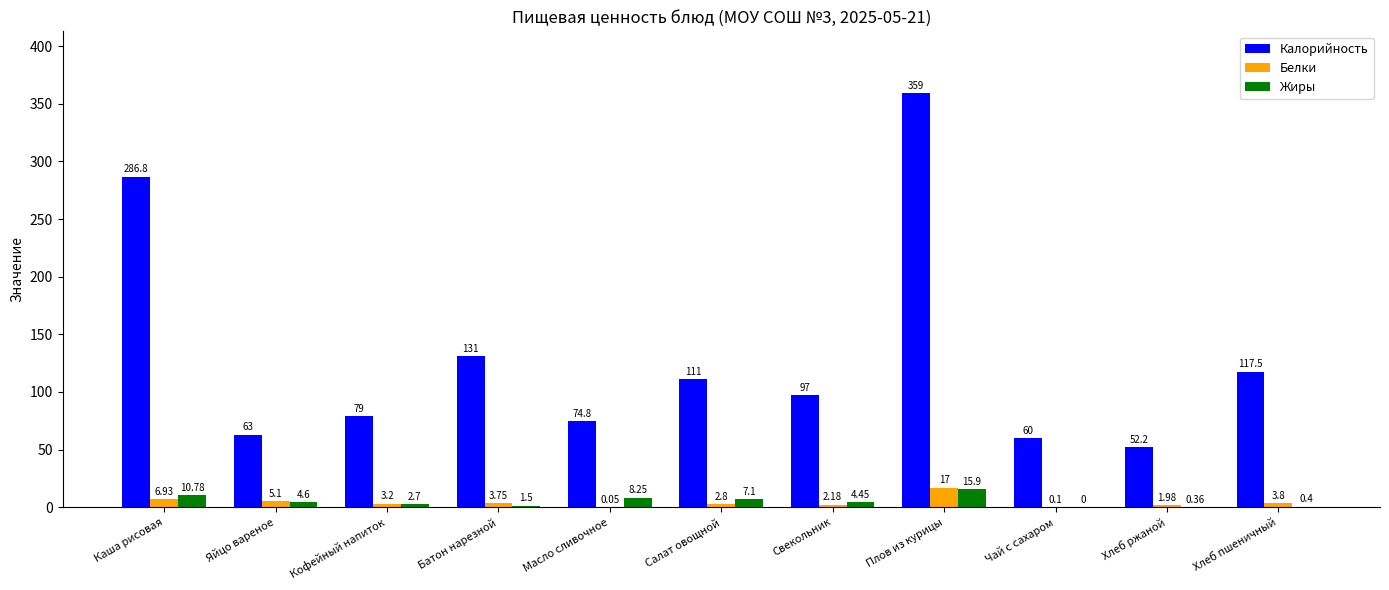

At which category is the sum across all series the highest?

Плов из курицы